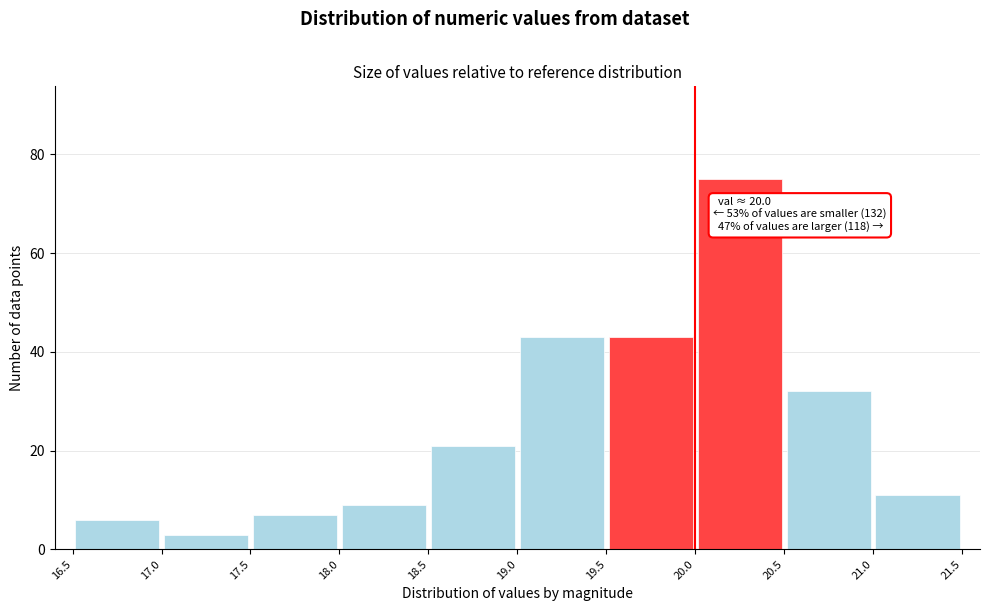

Which range on the x-axis has the tallest bar?

20.0 to 20.5